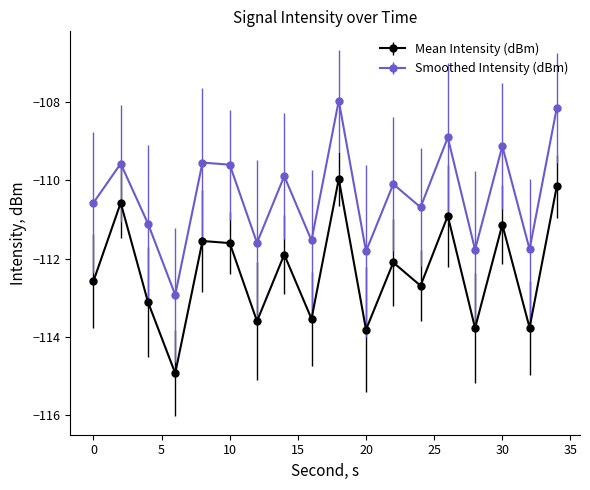

Which series has the largest total across all categories?

Smoothed Intensity (dBm)